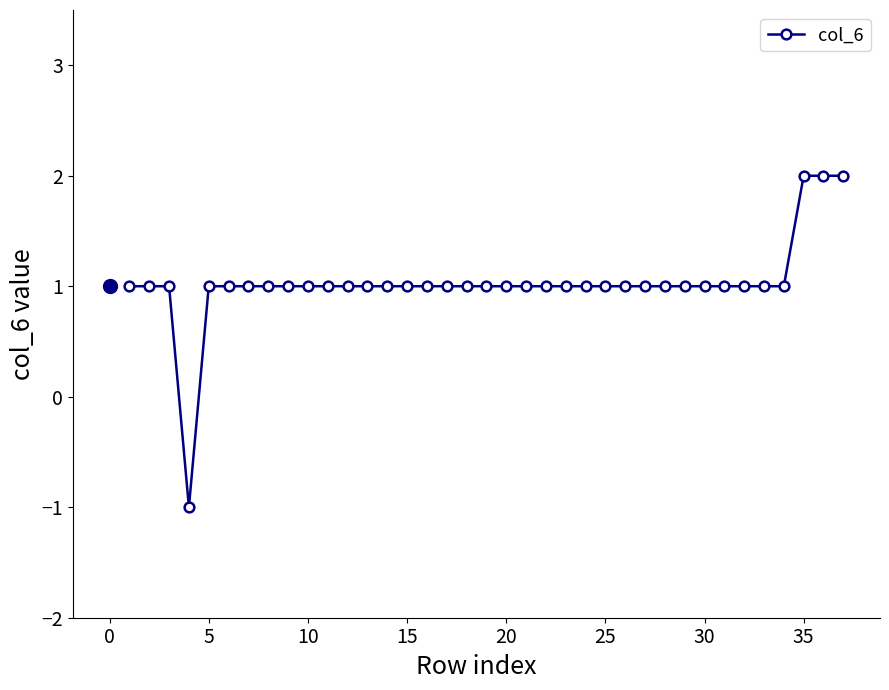

What is the sum of all values?

38